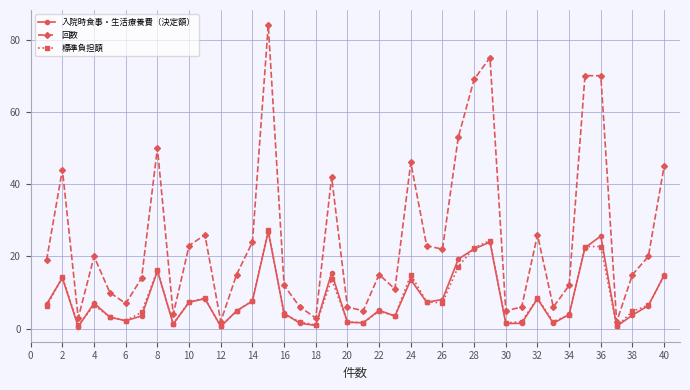

True or false: 標準負担額 has more than 0 points higher than both neighbors.

True